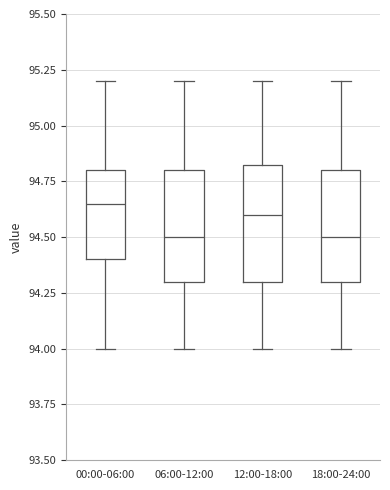

Reading left to right, transcribe this box plot: for each box, give where its median line is, the range the box spans, and where its two whiskers end, as read against the y-axis. The values are not printed on the chart, so give them approximately, as read against the axis.

00:00-06:00: median 94.65, box 94.40 to 94.80, whiskers 94.00 to 95.20
06:00-12:00: median 94.50, box 94.30 to 94.80, whiskers 94.00 to 95.20
12:00-18:00: median 94.60, box 94.30 to 94.85, whiskers 94.00 to 95.20
18:00-24:00: median 94.50, box 94.30 to 94.80, whiskers 94.00 to 95.20